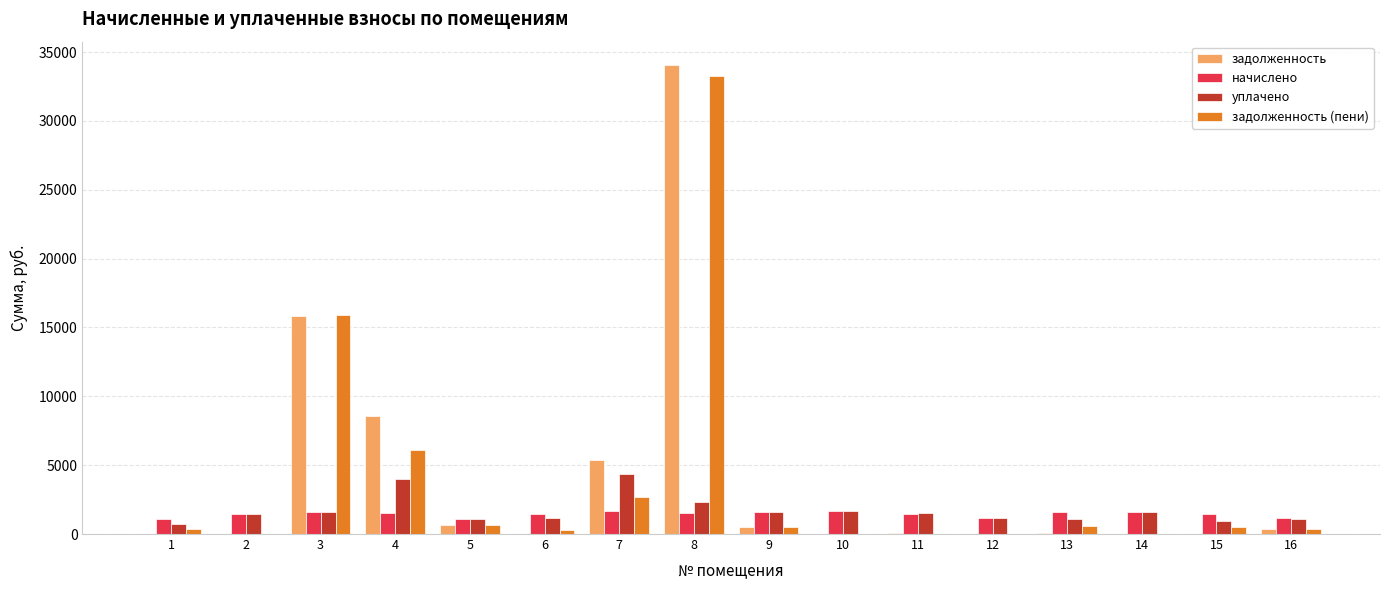

What is the total value across all series at 2?

2874.1